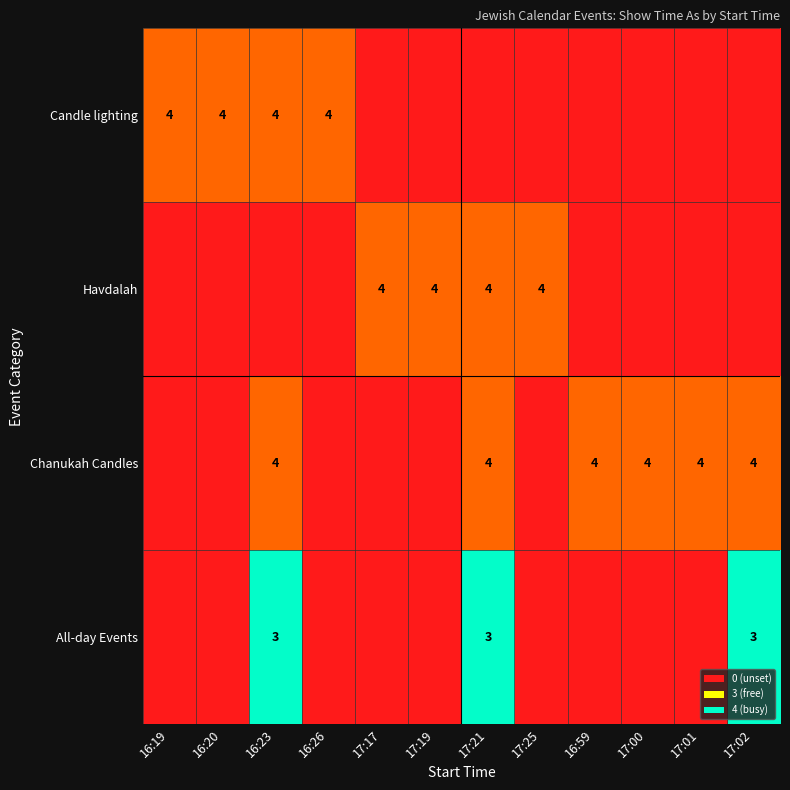

Count the All-day Events values in the range 0 to 3.

12